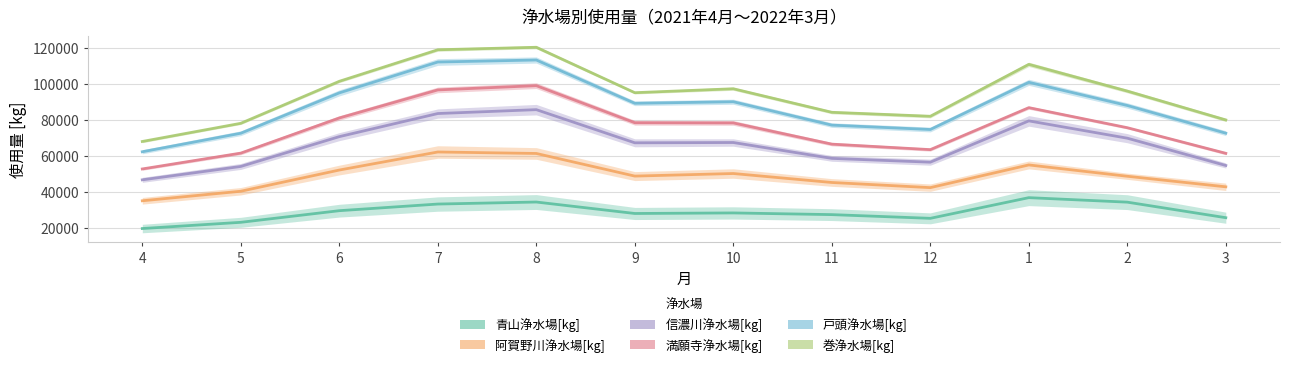

List the series in order of their peak value, highest first.

巻浄水場[kg], 戸頭浄水場[kg], 満願寺浄水場[kg], 信濃川浄水場[kg], 阿賀野川浄水場[kg], 青山浄水場[kg]